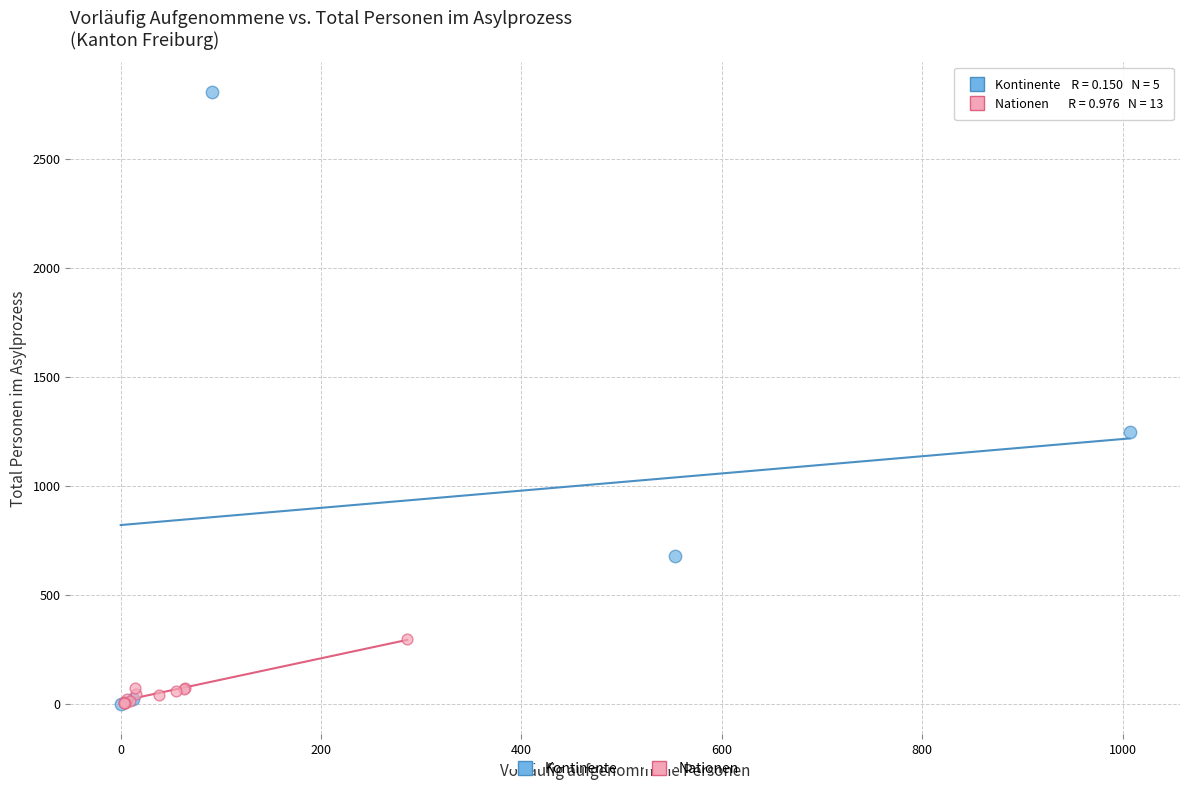

Which series has the largest Y range (max minus min)?

Kontinente